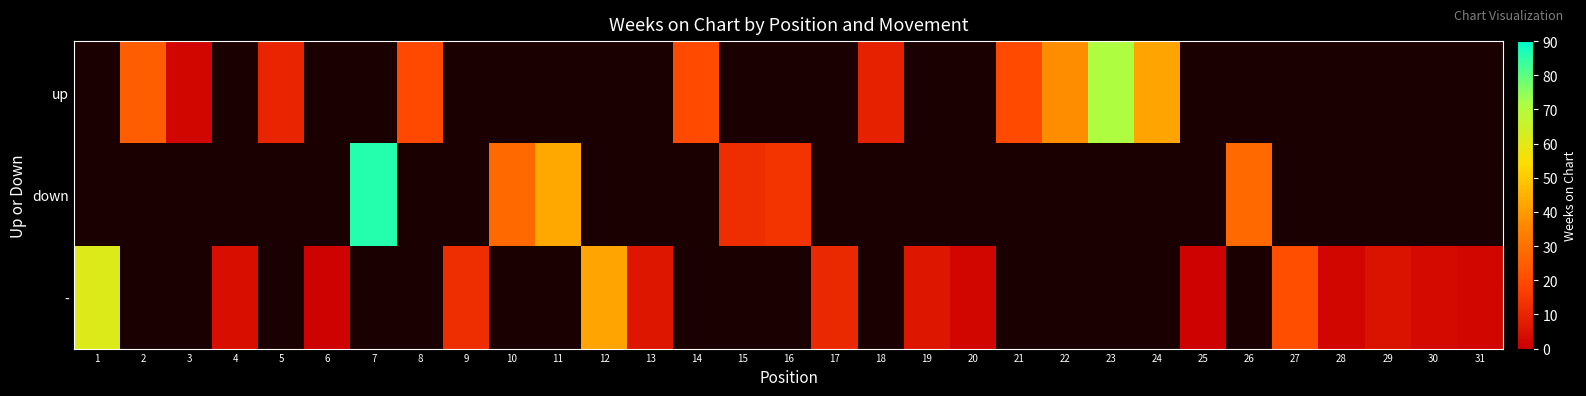

Which series changed the most between 11 and 12?

down